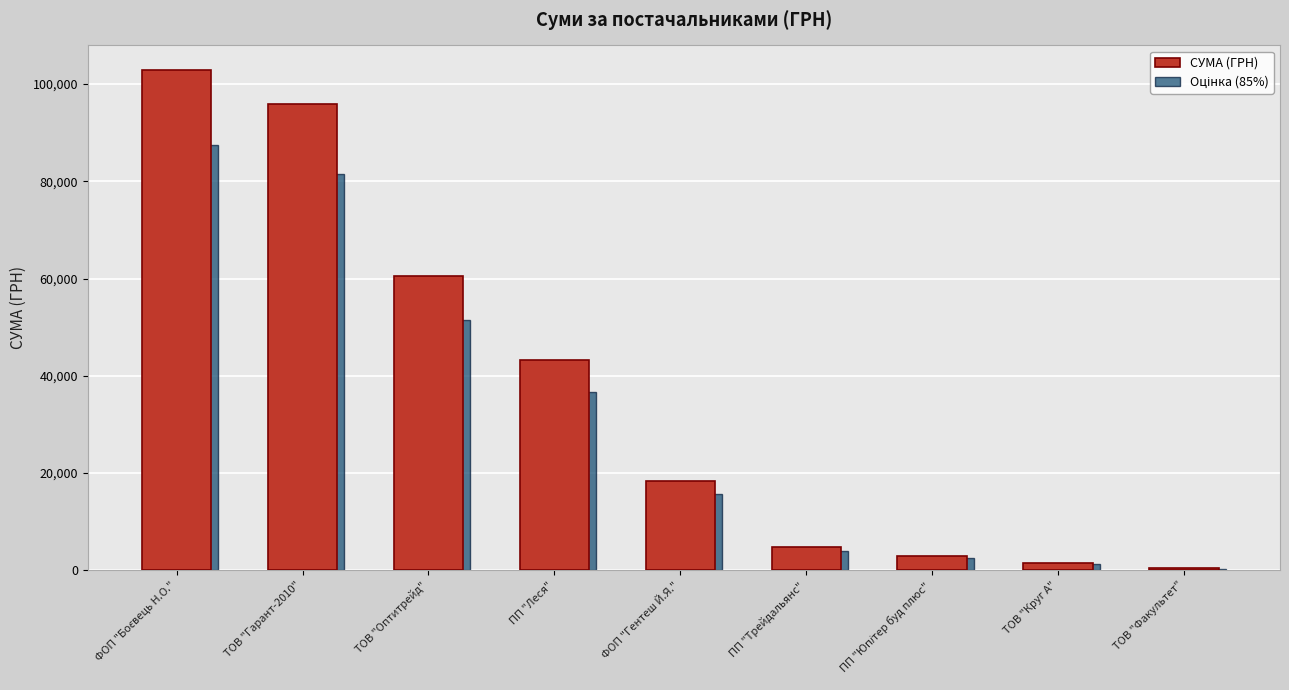

What position from the left is ПП "Трейдальянс"?

6